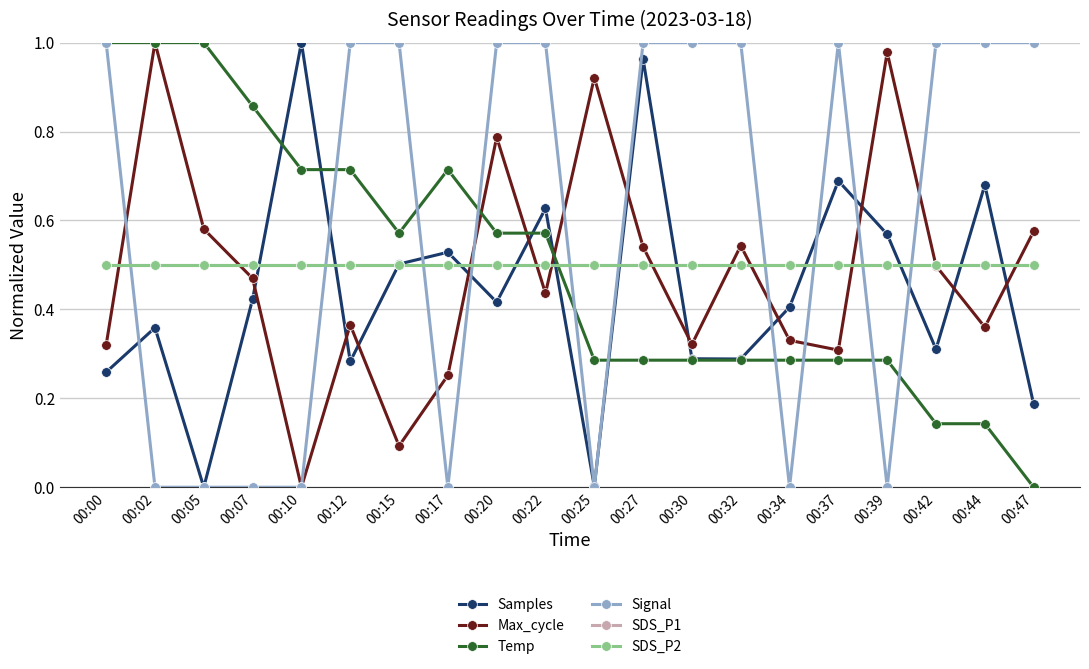

Which series has the widest spread of values?

Samples